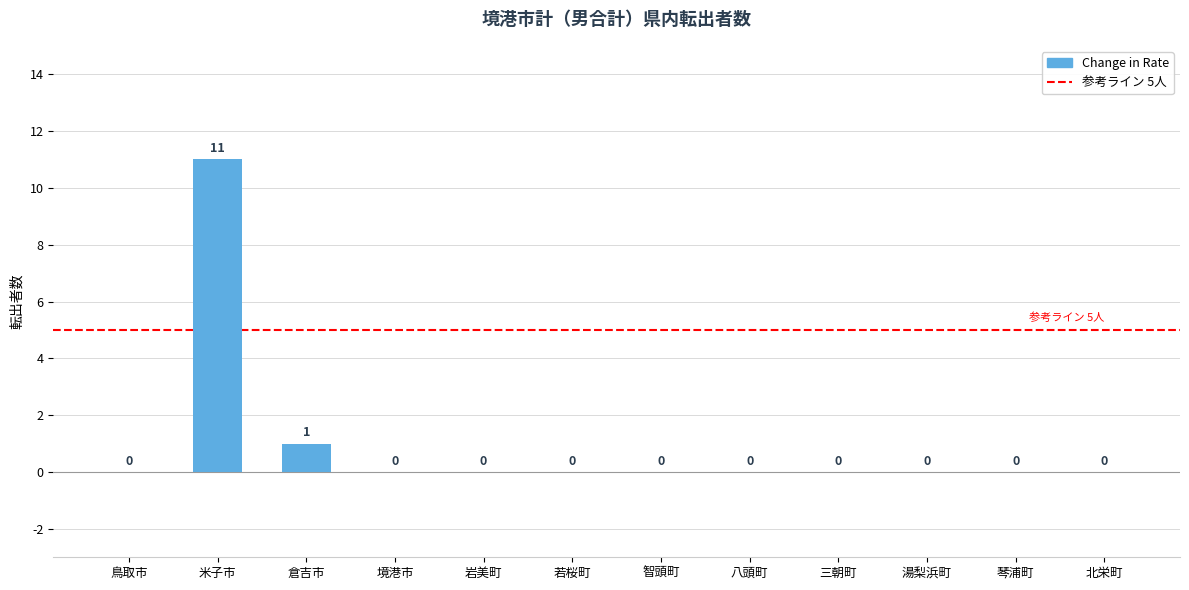

The chart shows a value of 0 at 智頭町. True or false?

True